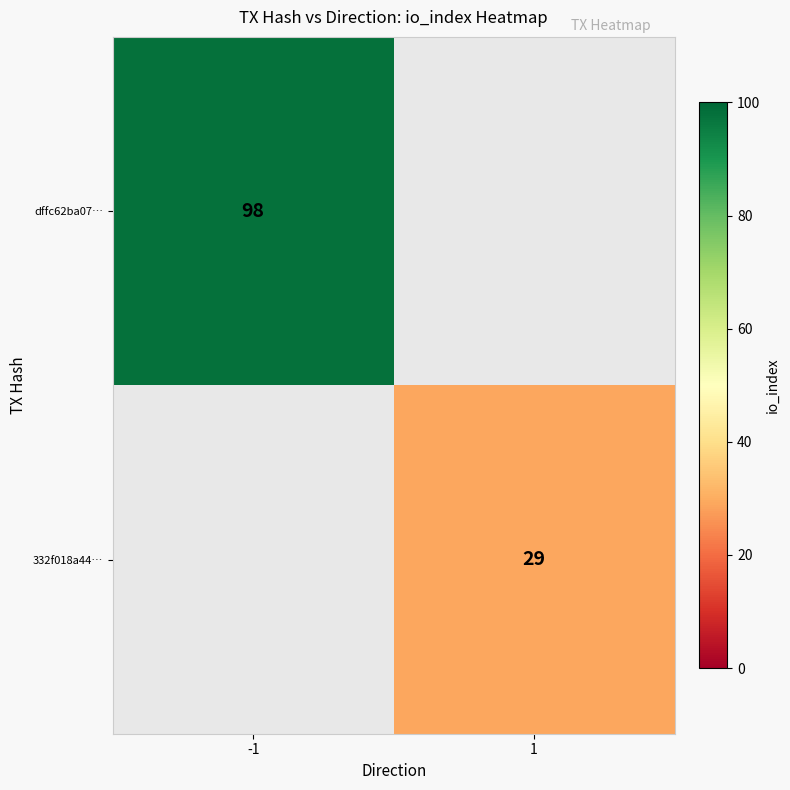

What is the minimum value shown in the chart?

29.0